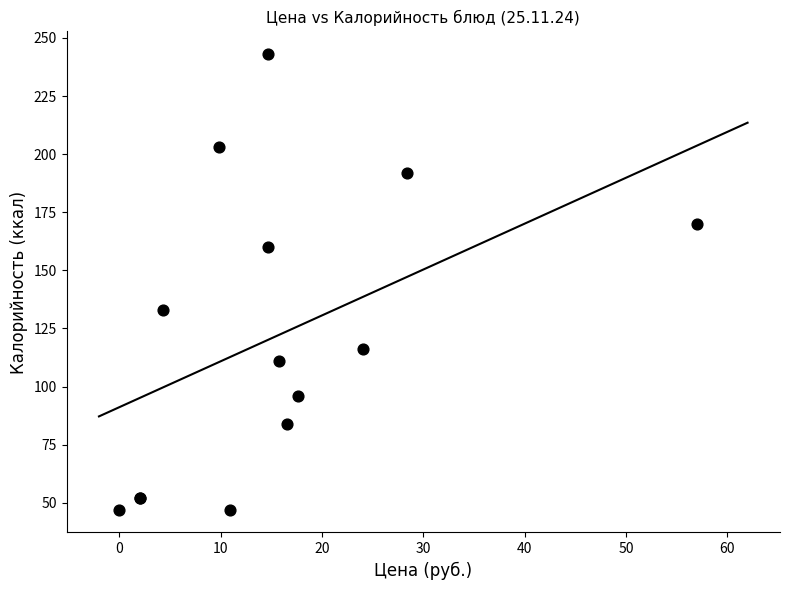

What Y value in the scatter plot is closest to 145?

133